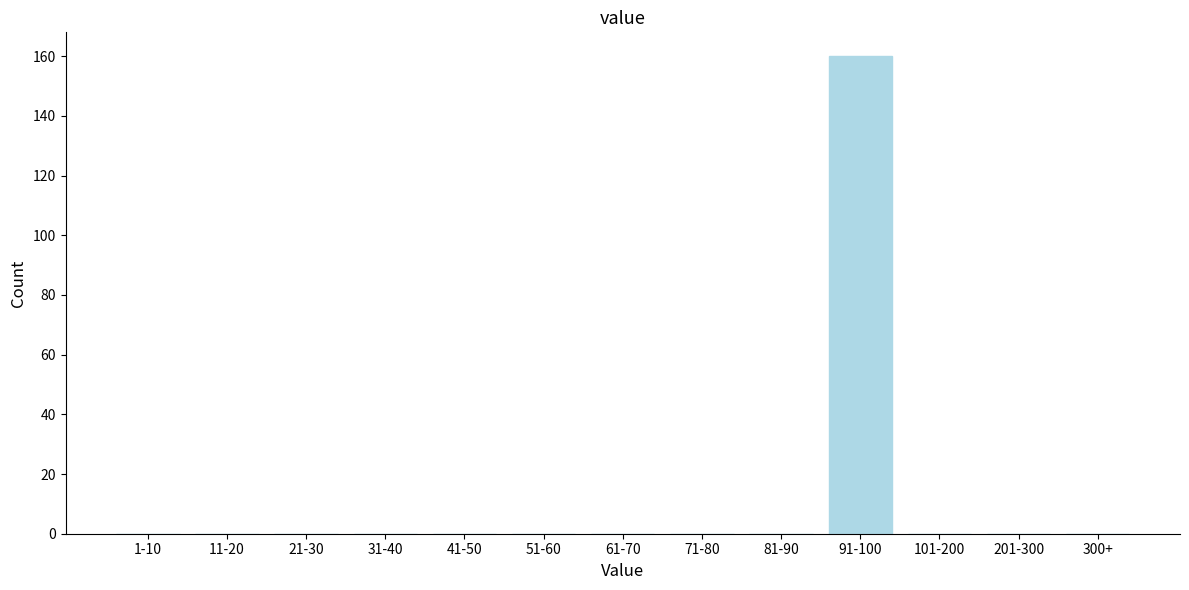

Reading left to right, transcribe all the data shown in this chart.

1-10=0	11-20=0	21-30=0	31-40=0	41-50=0	51-60=0	61-70=0	71-80=0	81-90=0	91-100=160	101-200=0	201-300=0	300+=0